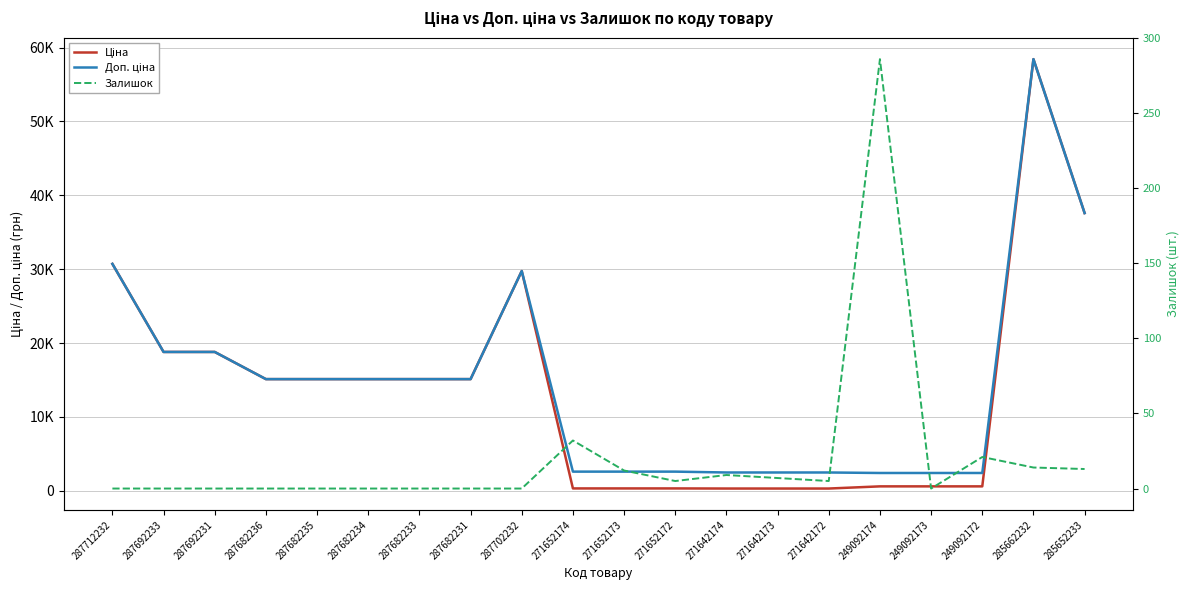

What is the difference between the maximum and minimum values in the Залишок series?

286.0